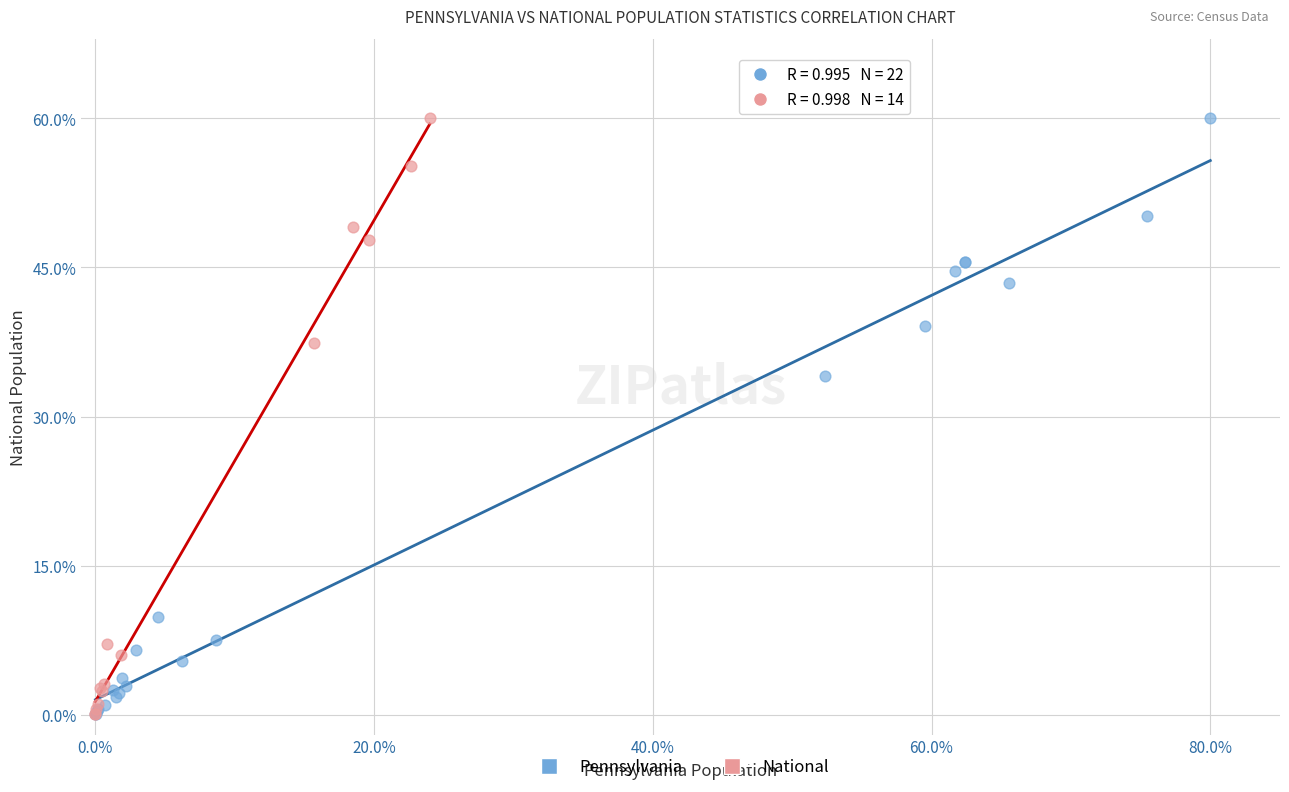

What are all the series names shown in the legend?

Pennsylvania, National